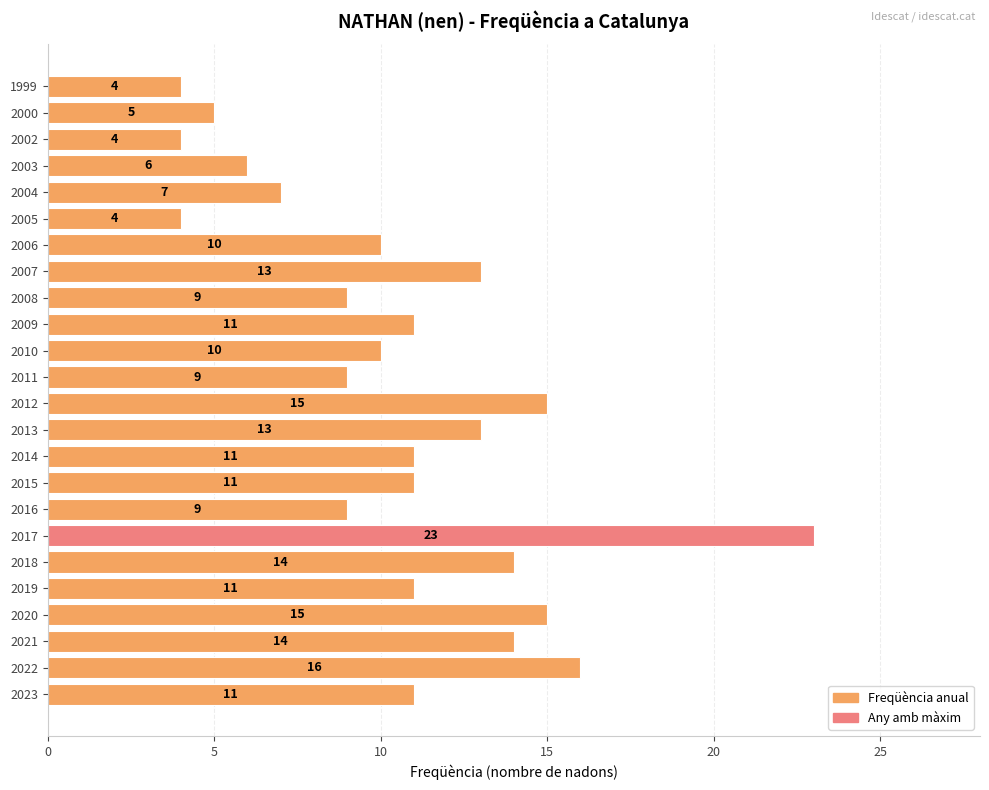

What is the maximum value shown in the chart?

23